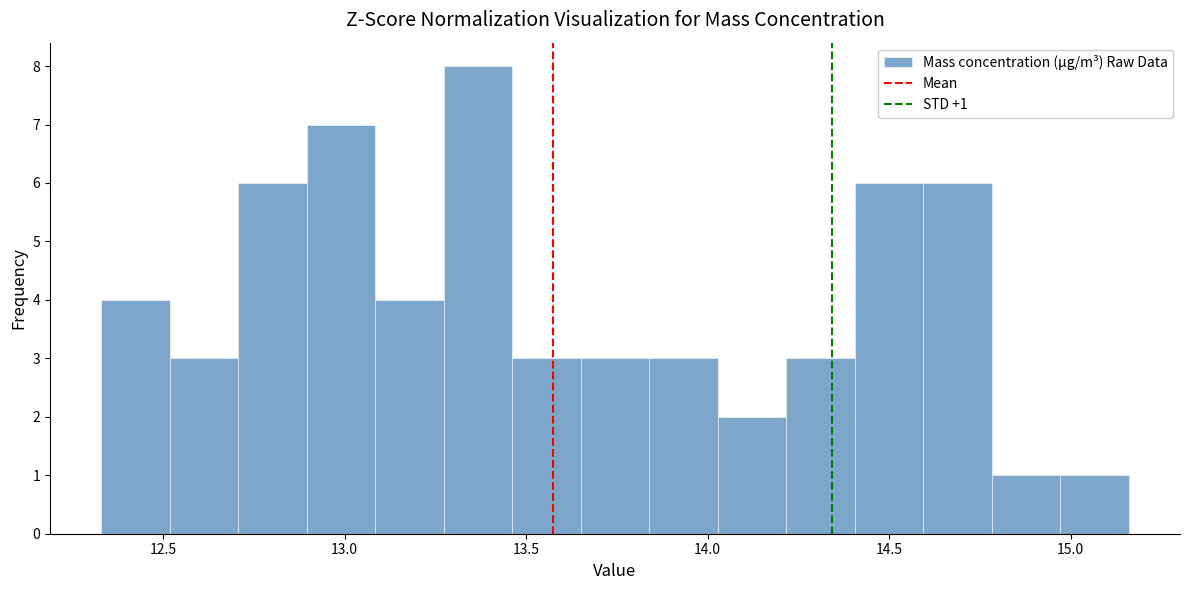

Read against the x-axis, roughly where is the centre of the tallest bar?

13.35